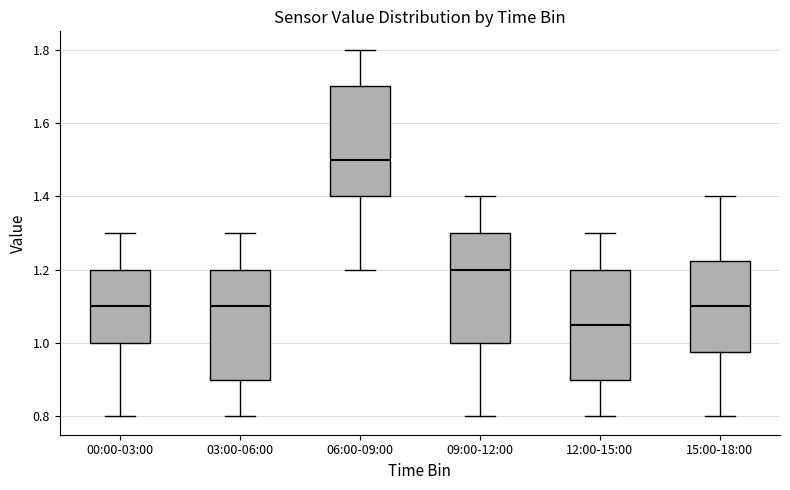

Where does the lower whisker of the box for 00:00-03:00 end on the y-axis? The values are not printed on the chart, so give them approximately, as read against the axis.

0.80